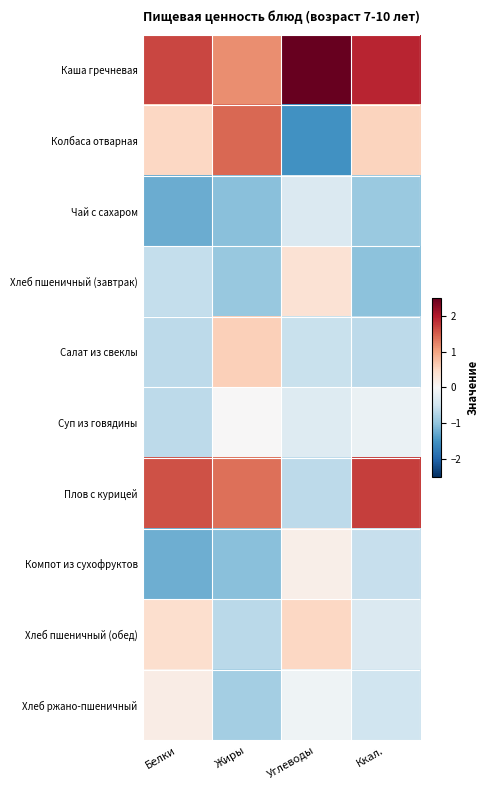

Reading left to right, list all the values displayed in this chart.

Каша гречневая: Белки=1.7	Жиры=1.2	Углеводы=2.5	Ккал.=1.9
Колбаса отварная: Белки=0.5	Жиры=1.4	Углеводы=-1.5	Ккал.=0.6
Чай с сахаром: Белки=-1.2	Жиры=-1.1	Углеводы=-0.4	Ккал.=-0.9
Хлеб пшеничный (завтрак): Белки=-0.6	Жиры=-1.0	Углеводы=0.4	Ккал.=-1.0
Салат из свеклы: Белки=-0.7	Жиры=0.6	Углеводы=-0.6	Ккал.=-0.7
Суп из говядины: Белки=-0.6	Жиры=0.0	Углеводы=-0.3	Ккал.=-0.2
Плов с курицей: Белки=1.6	Жиры=1.4	Углеводы=-0.7	Ккал.=1.7
Компот из сухофруктов: Белки=-1.2	Жиры=-1.1	Углеводы=0.1	Ккал.=-0.6
Хлеб пшеничный (обед): Белки=0.4	Жиры=-0.7	Углеводы=0.5	Ккал.=-0.4
Хлеб ржано-пшеничный: Белки=0.2	Жиры=-0.9	Углеводы=-0.1	Ккал.=-0.5